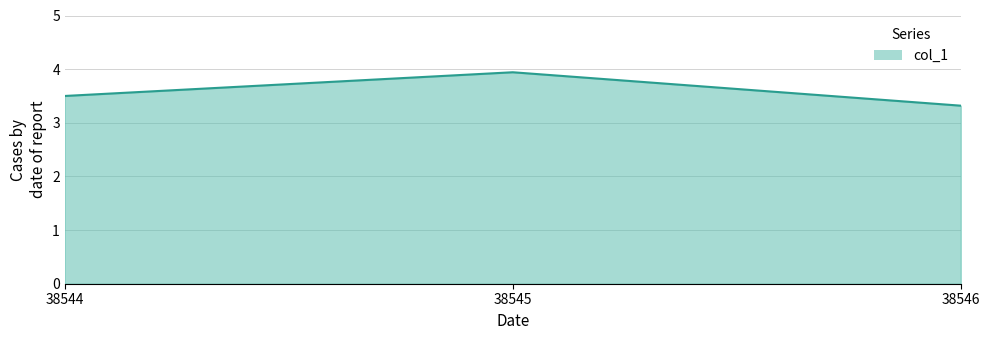

List the labels in order of value, smallest first.

38546, 38544, 38545